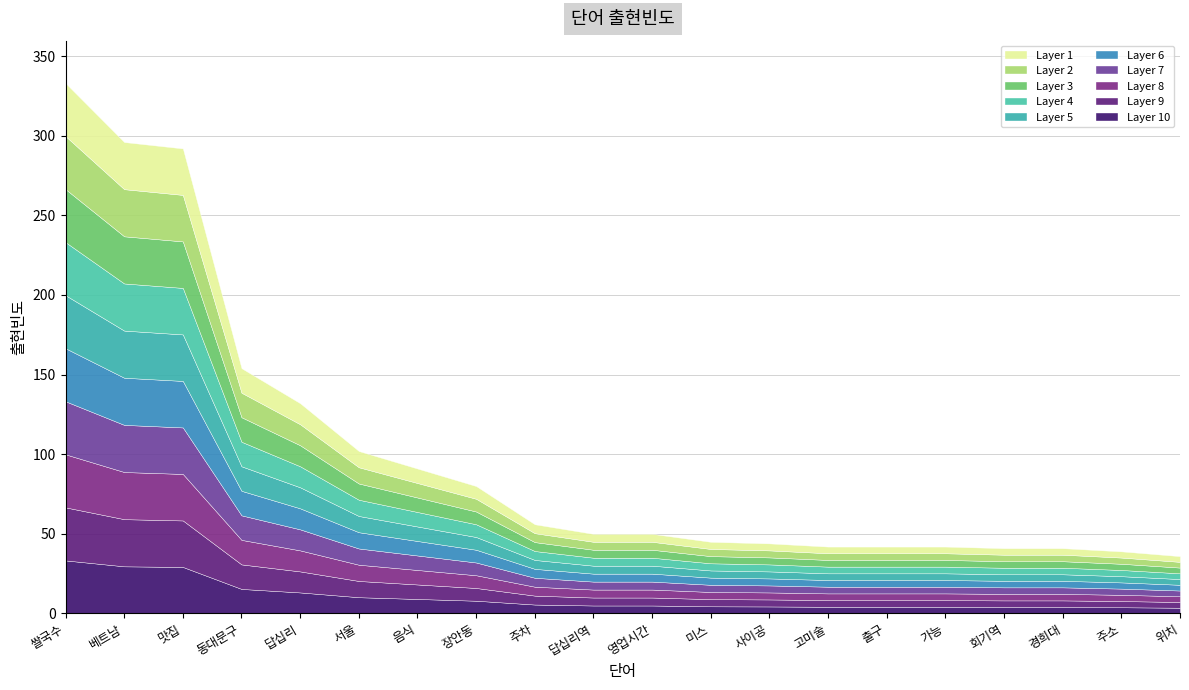

What is the average value?

100